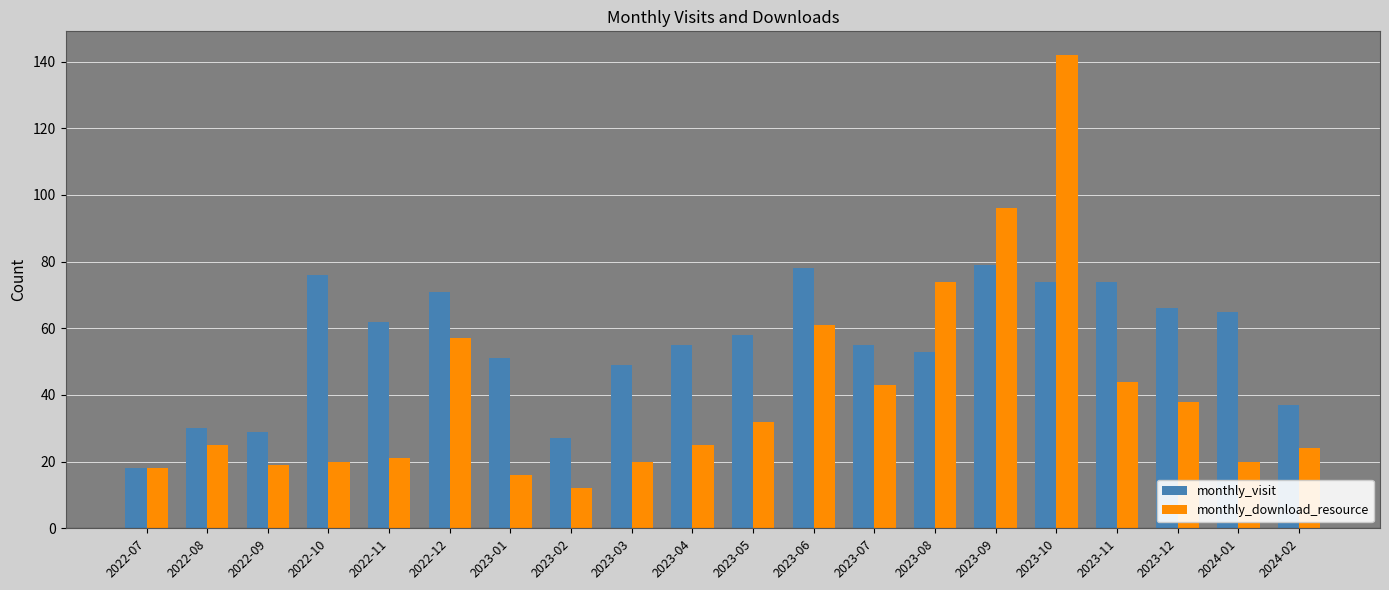

Reading left to right, what are all the values shown in this chart?

monthly_visit: 18	30	29	76	62	71	51	27	49	55	58	78	55	53	79	74	74	66	65	37
monthly_download_resource: 18	25	19	20	21	57	16	12	20	25	32	61	43	74	96	142	44	38	20	24